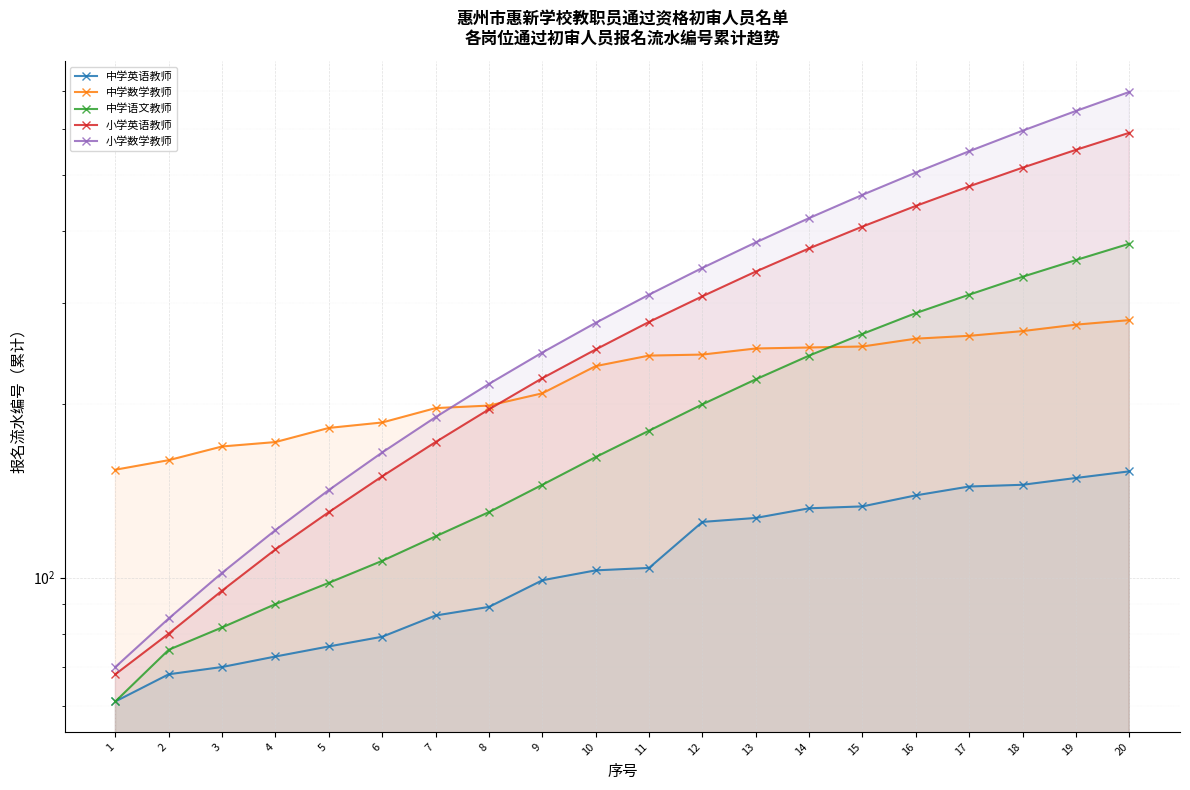

True or false: 小学英语教师 and 小学数学教师 cross at least once.

False